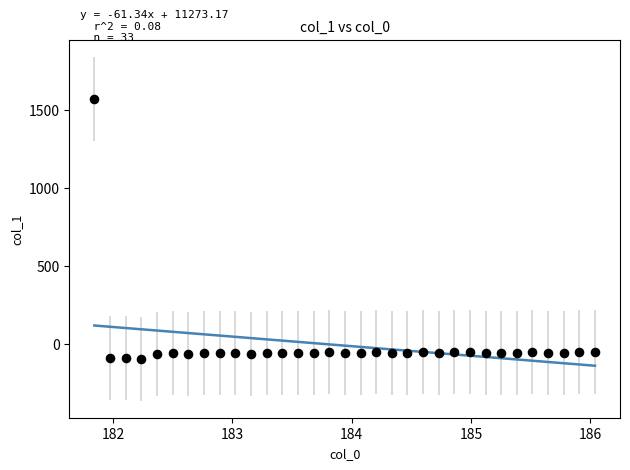

What is the range of X values (max minus min)?

4.2